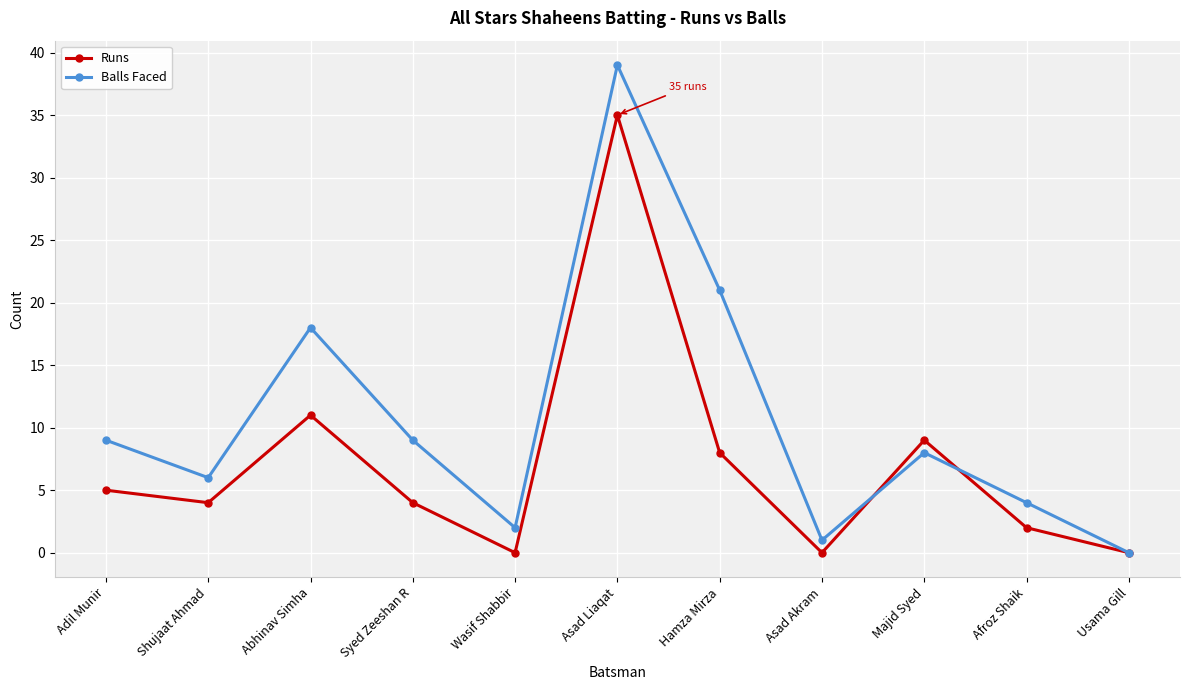

At how many categories does at least one series exceed 8?

6